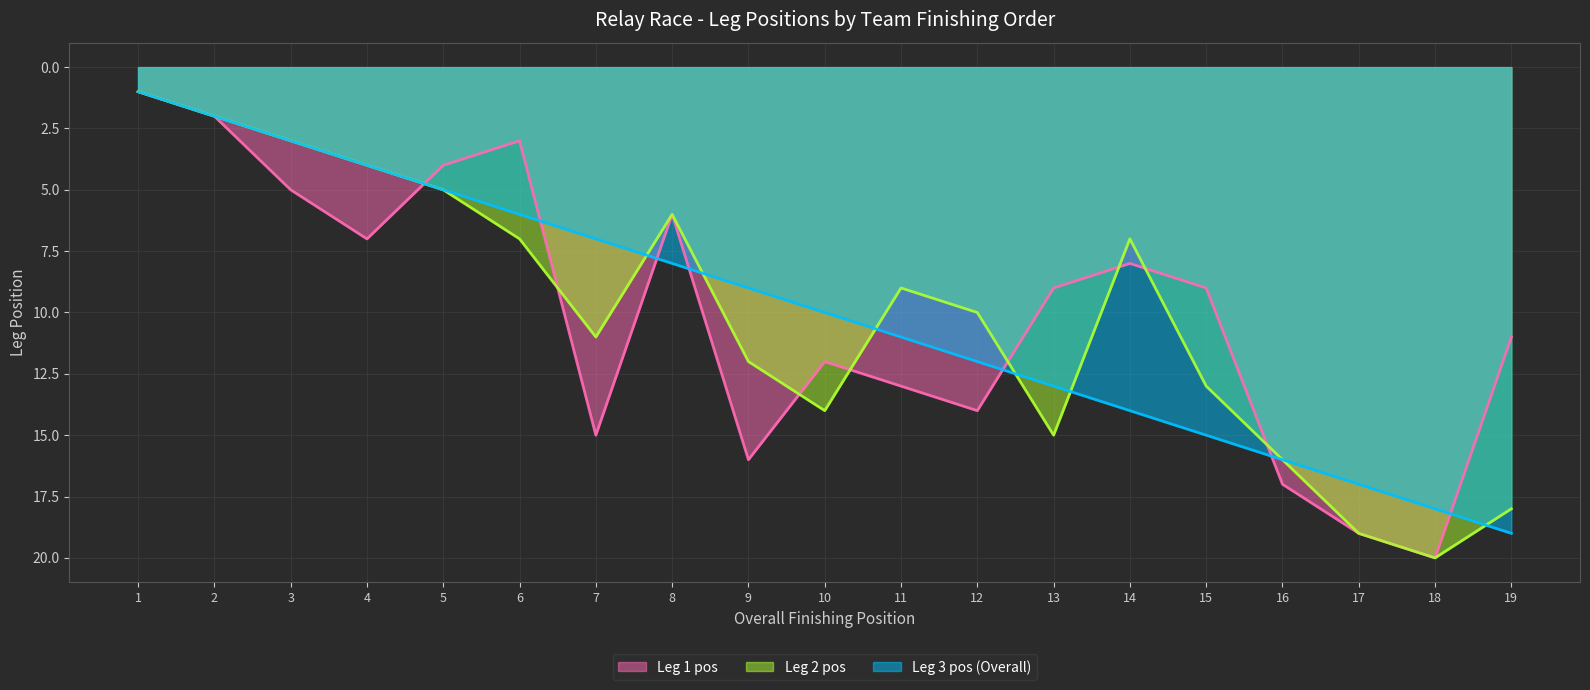

At which label does Leg 1 pos first exceed 9?

7